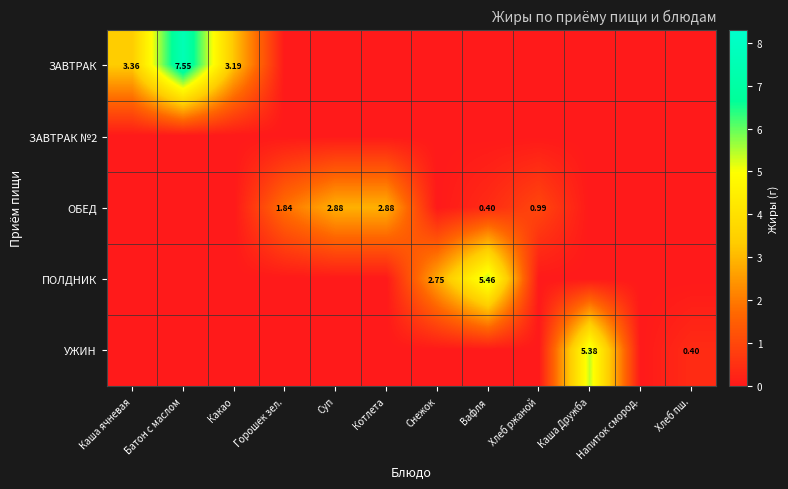

What is the sum of all ЗАВТРАК values?

14.1